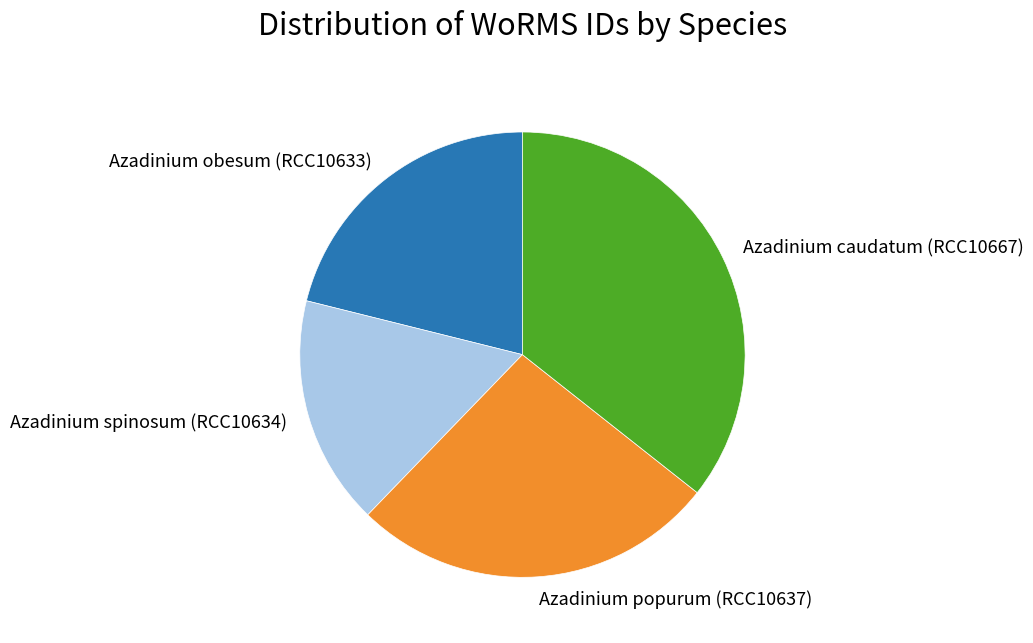

Is there a majority slice in this chart?

No